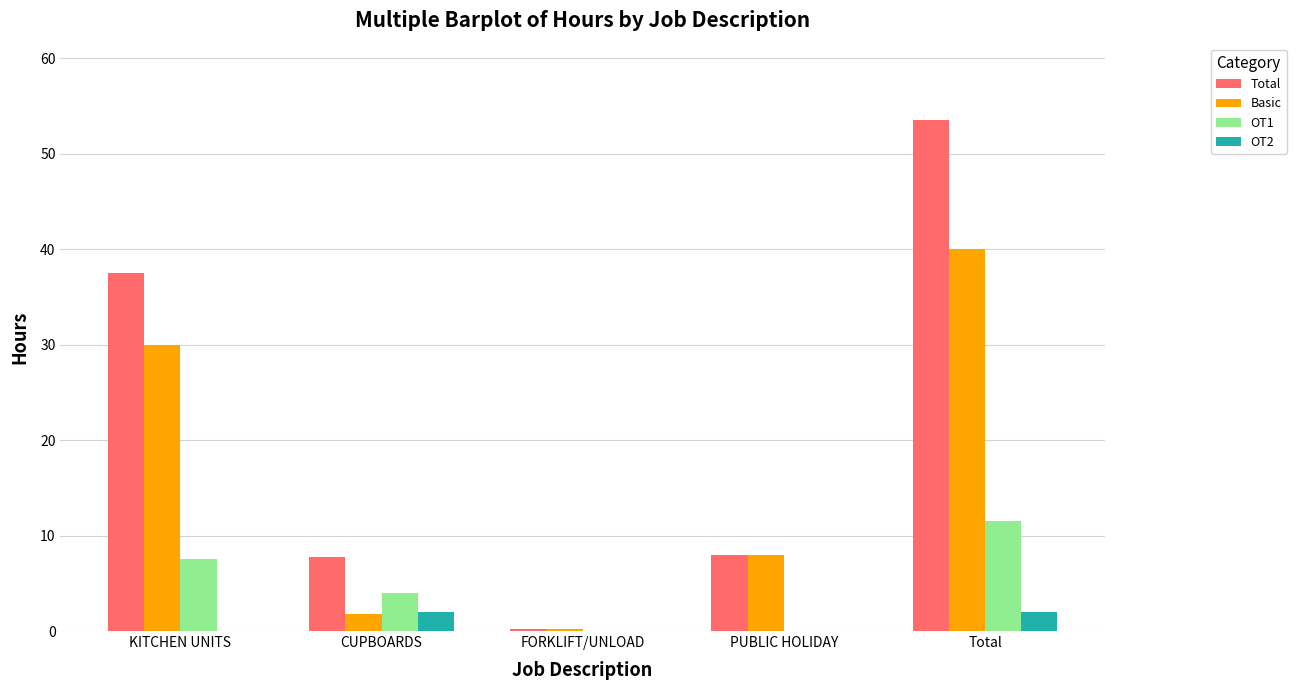

Which series changed the most between CUPBOARDS and Total?

Total